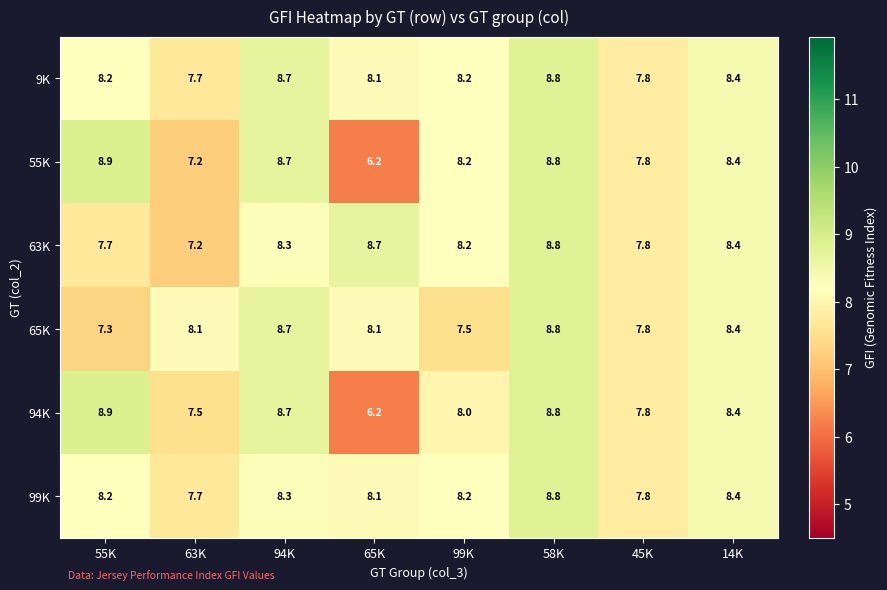

Where does the 65K series first go above 8?

63K